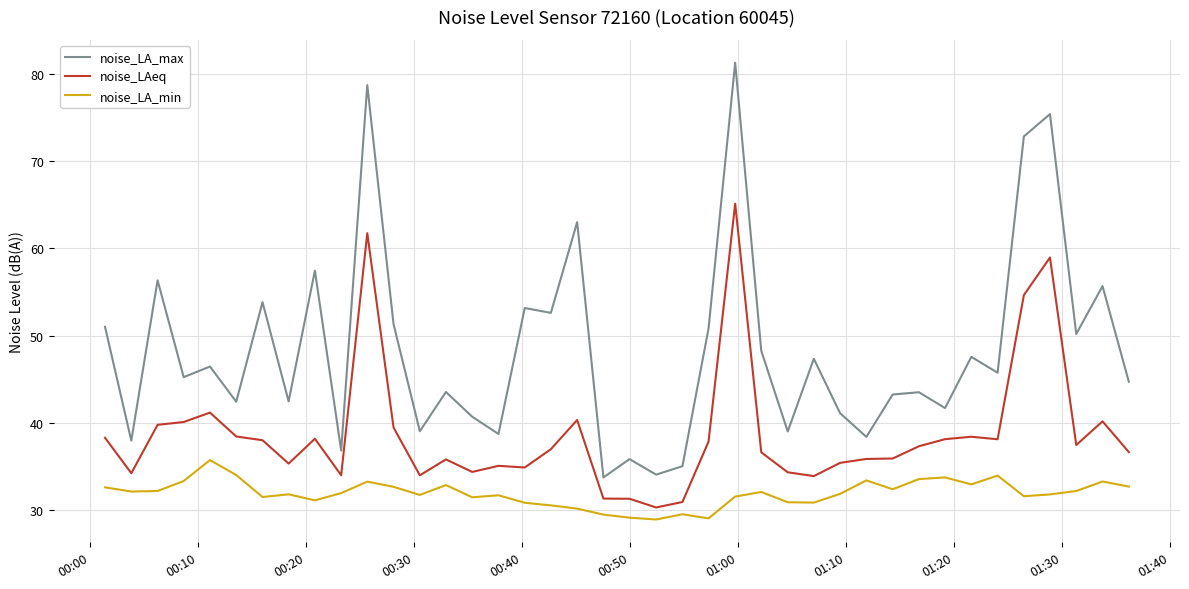

Which series has the largest total across all categories?

noise_LA_max